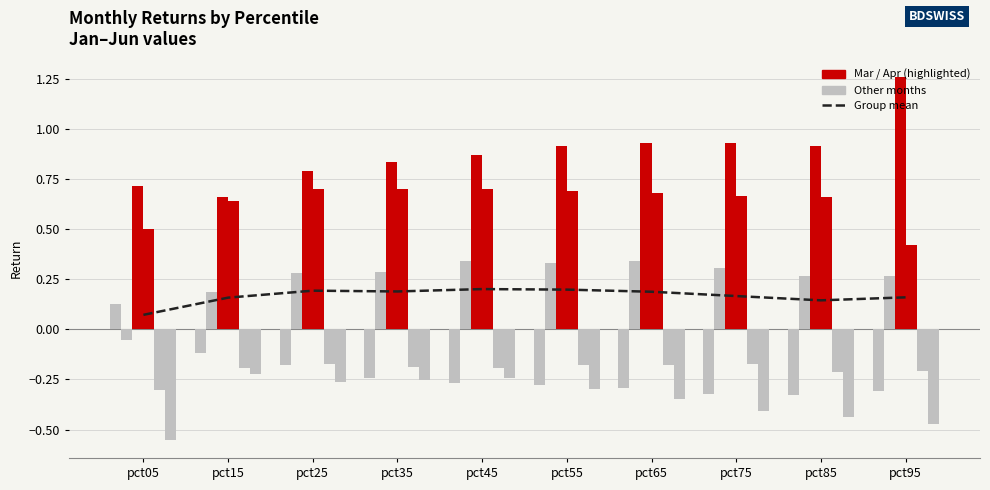

How many bars are there in each group?

6